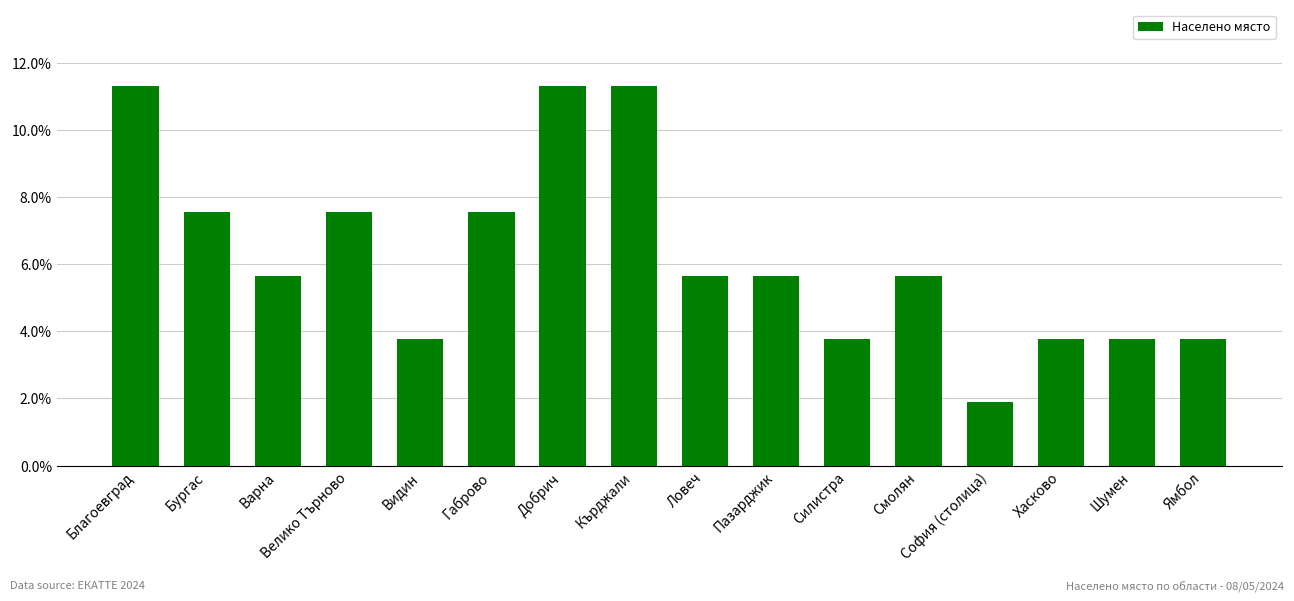

Are the bars grouped side by side (vs. stacked)?

No